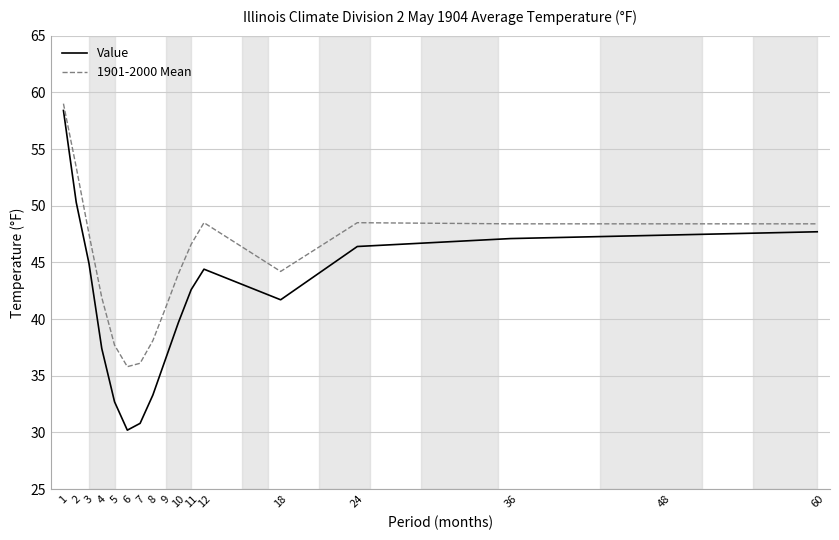

Rank the series by their average value, from lowest to highest.

Value, 1901-2000 Mean